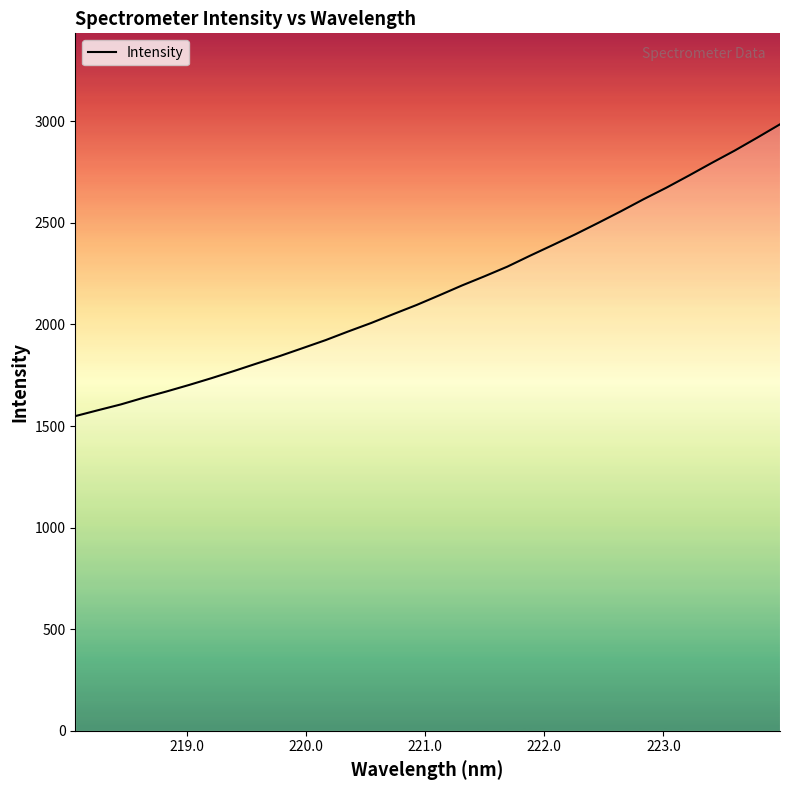

What is the minimum value shown in the chart?

1548.8